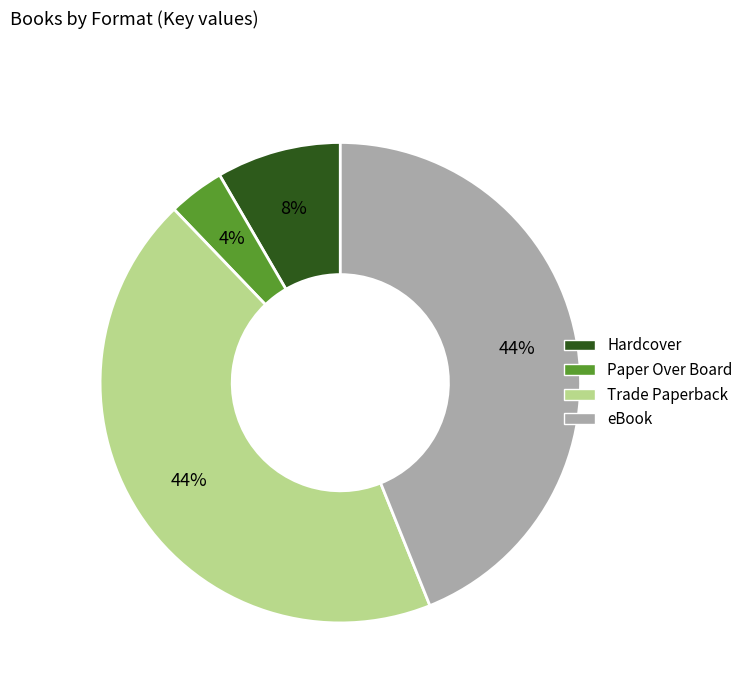

To the nearest percent, what is the average slice percentage?

25%